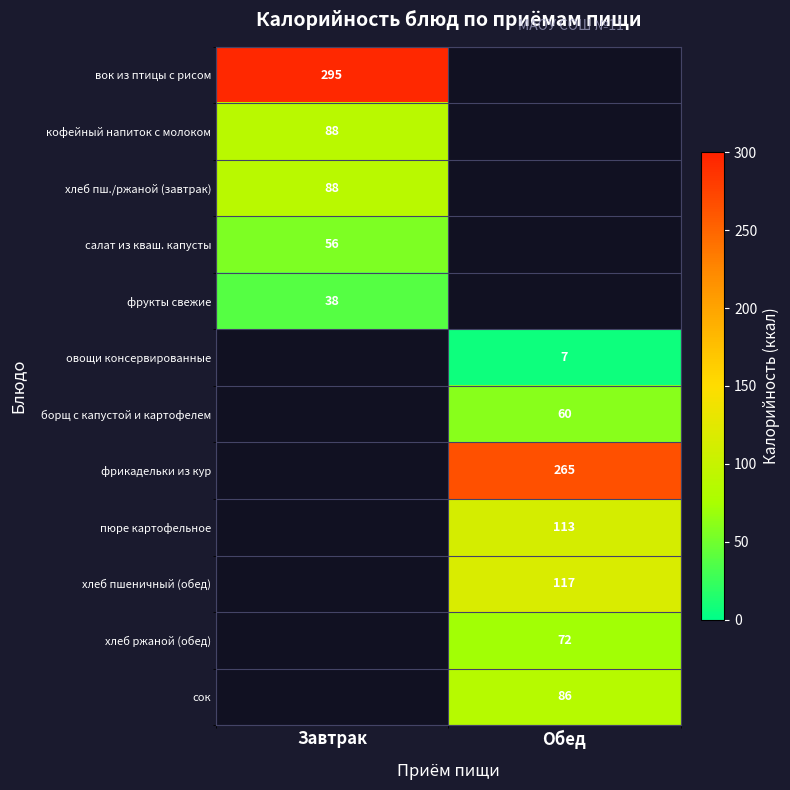

How many data points does each series have?

2